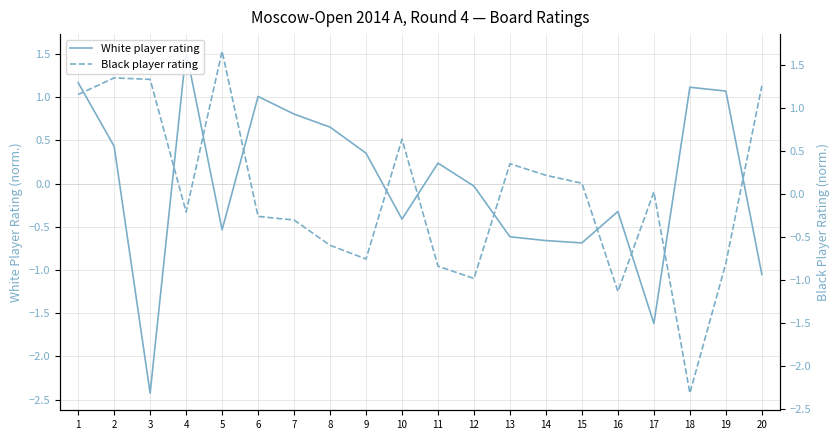

What value does the White player rating series have at 11?

0.2